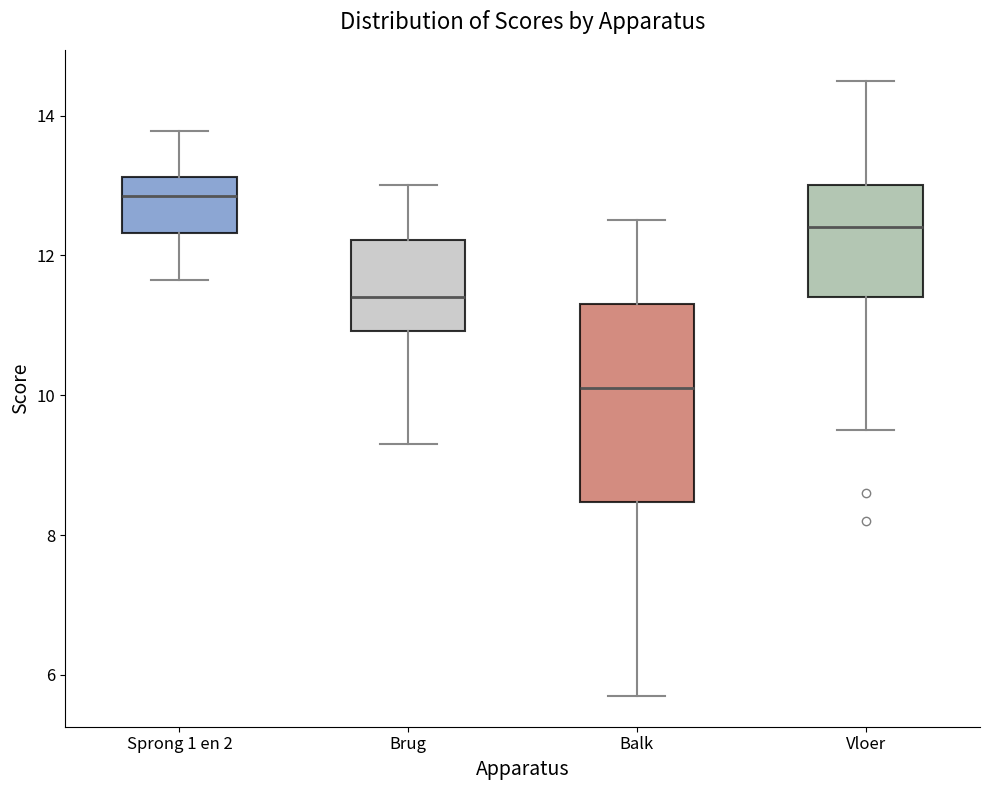

Where is the upper edge of the box for Sprong 1 en 2 on the y-axis? The values are not printed on the chart, so give them approximately, as read against the axis.

13.2